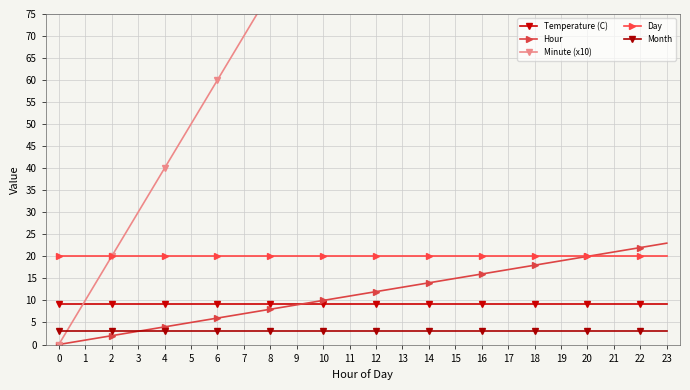

Which series has the widest spread of values?

Minute (x10)